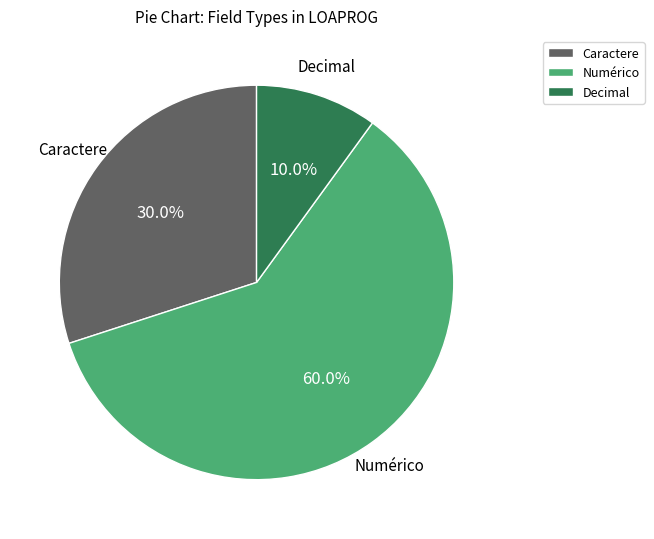

Do Numérico and Caractere together represent more than half of the pie?

Yes